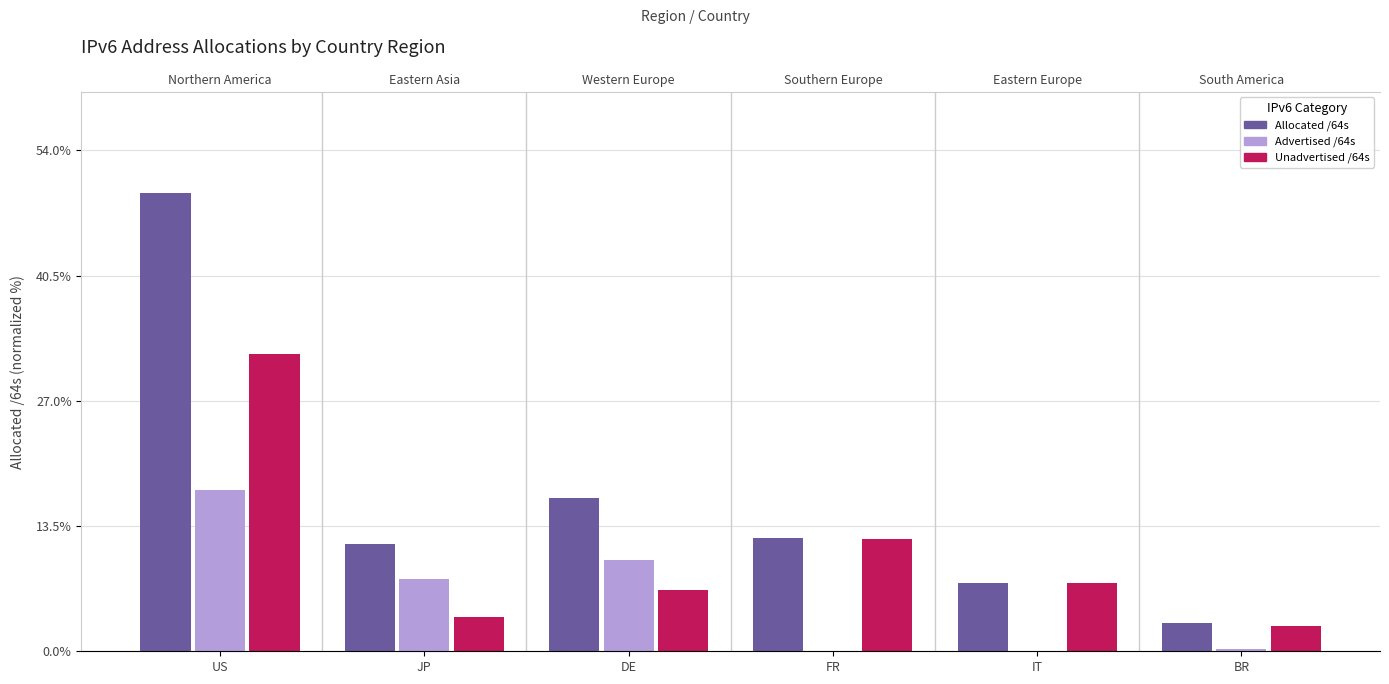

Rank the series by their maximum value, from highest to lowest.

Allocated /64s, Unadvertised /64s, Advertised /64s